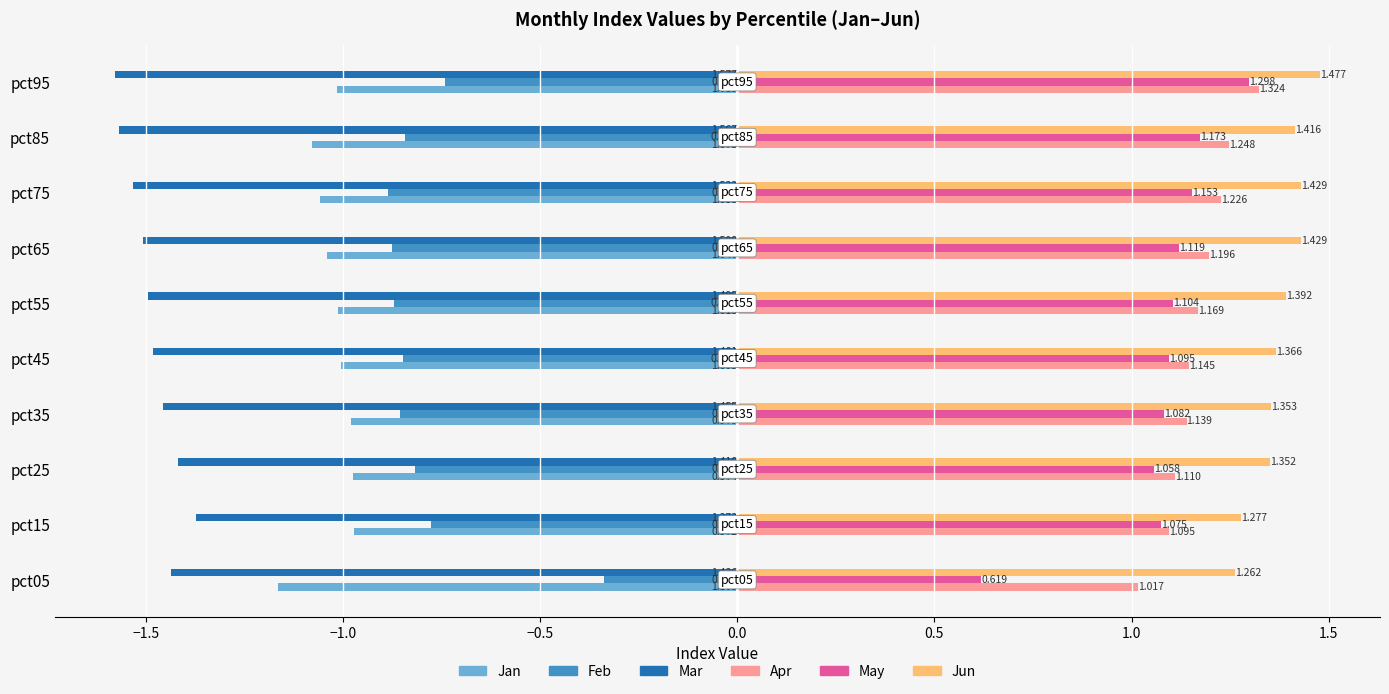

Is the value of Jan at pct95 greater than the value of Feb at pct25?

No